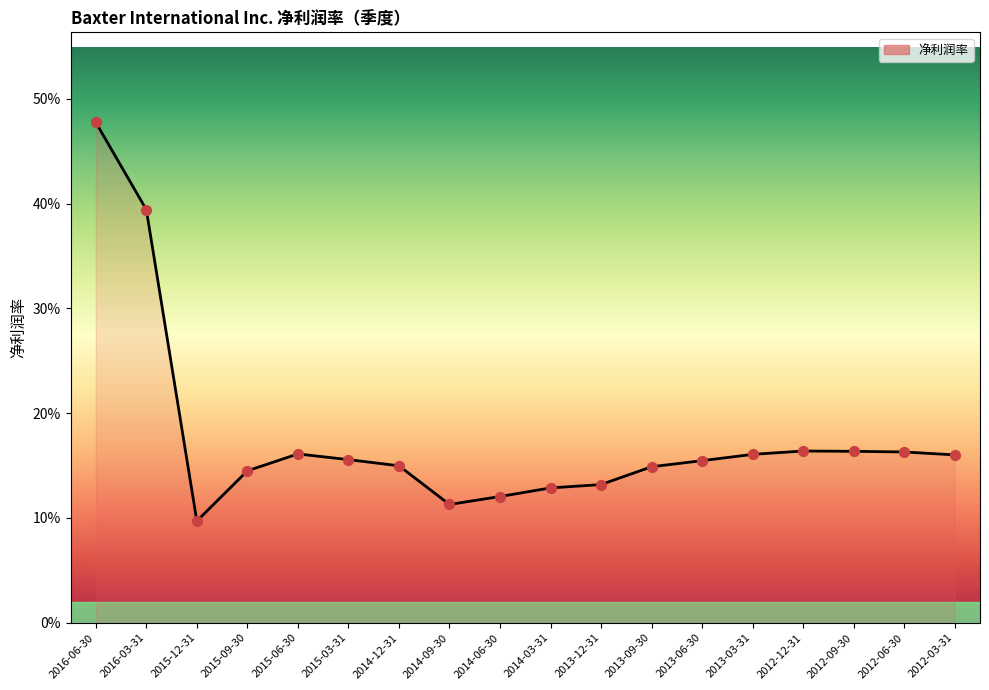

What is the change in value from 2016-03-31 to 2013-06-30?

-0.2